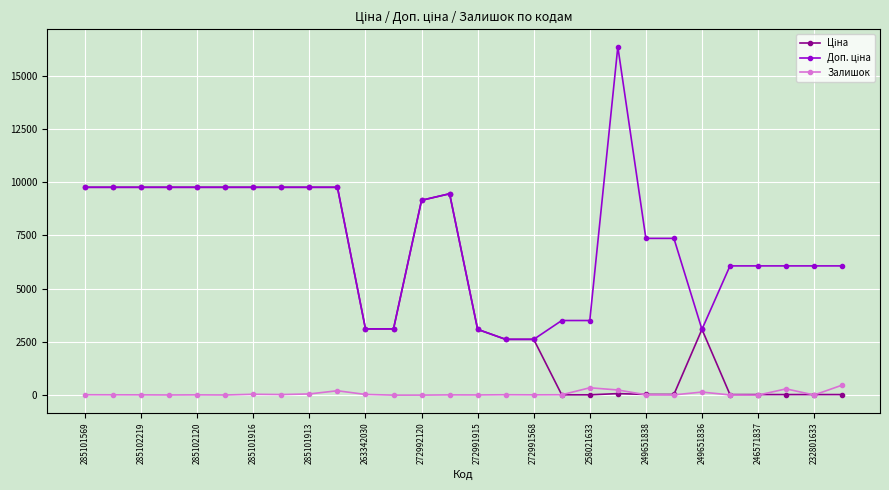

True or false: Залишок has more than 1 points higher than both neighbors.

True